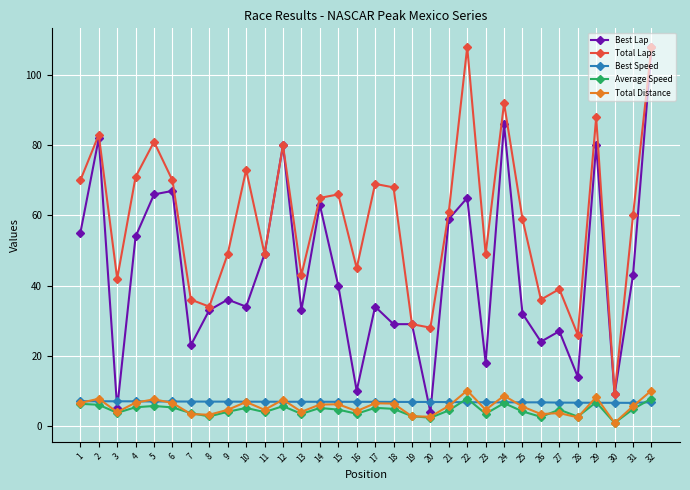

What is the sum of all Best Lap values?

1391.0